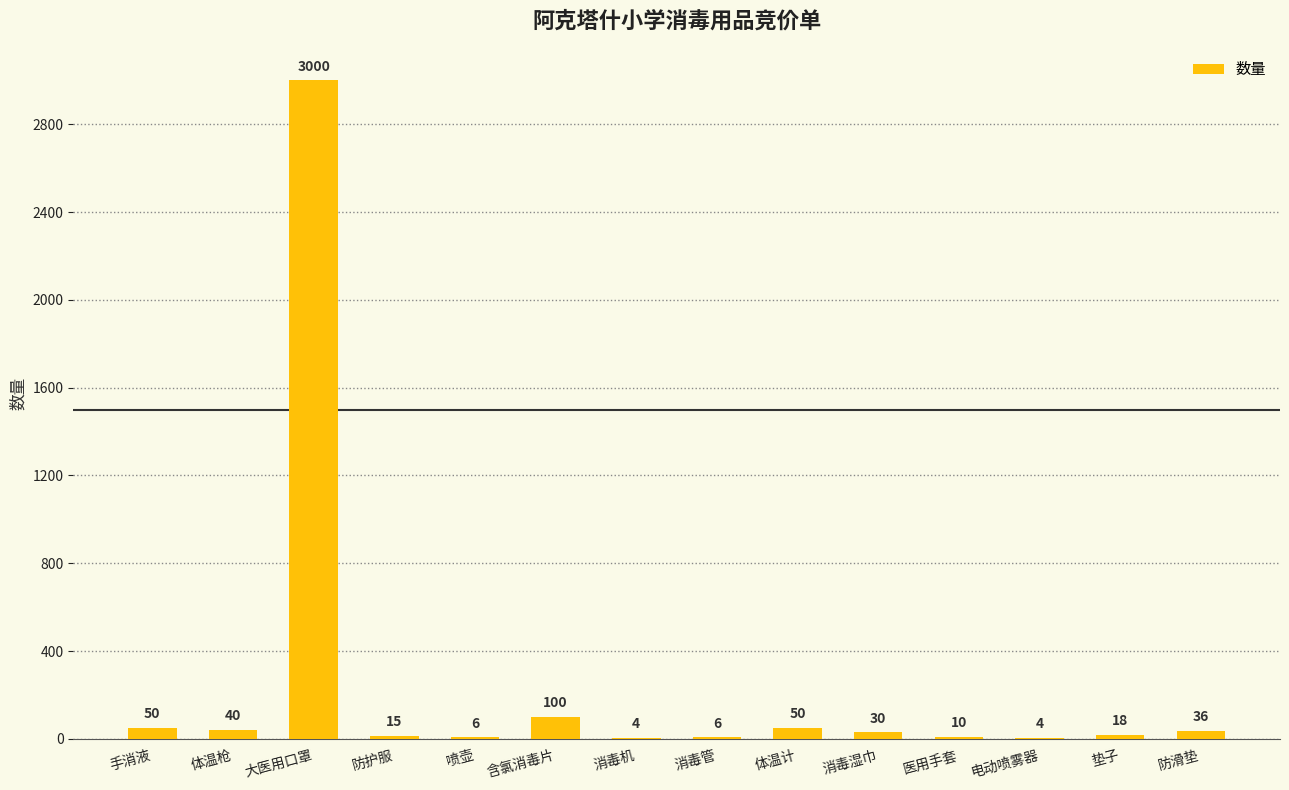

Between 手消液 and 大医用口罩, which is larger?

大医用口罩